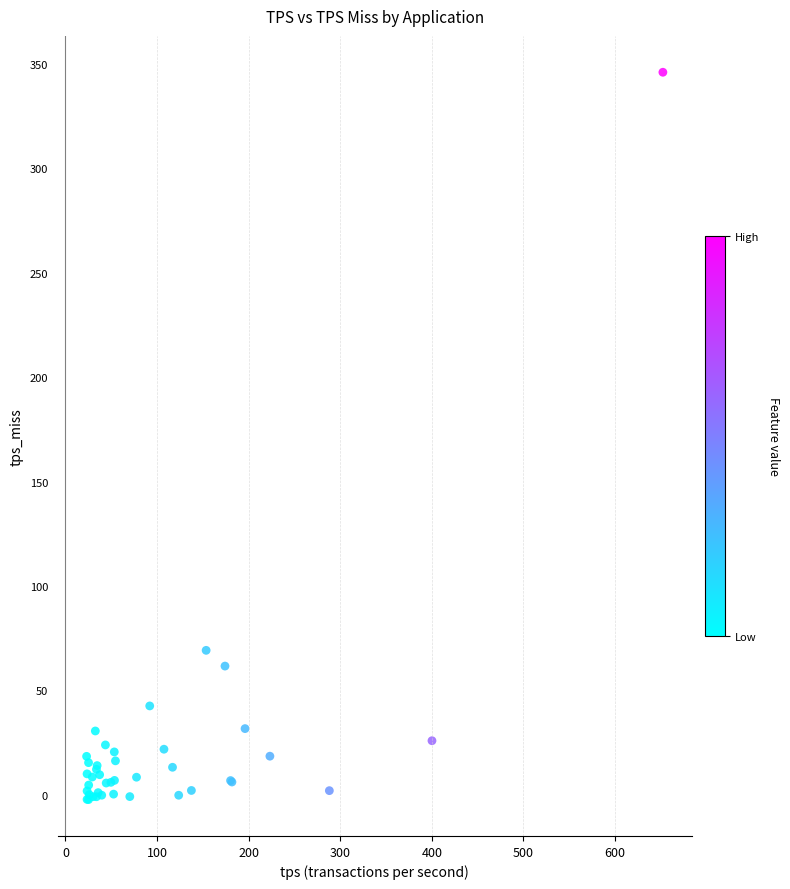

What Y value in the scatter plot is closest to 171?

69.2